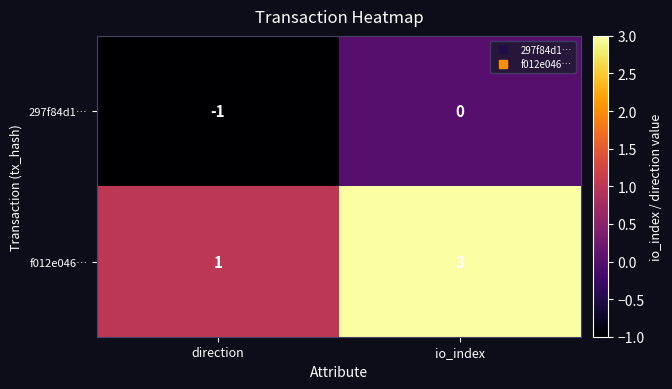

Reading left to right, transcribe all the data shown in this chart.

297f84d1…: direction=-1	io_index=0
f012e046…: direction=1	io_index=3